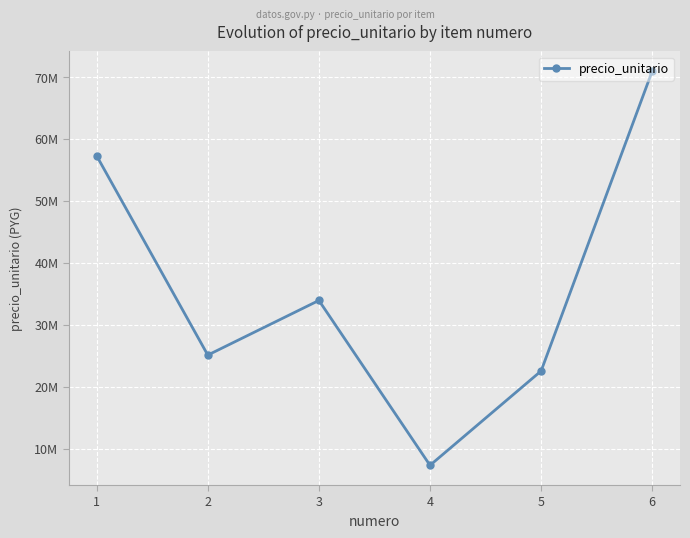

Between 3 and 4, which is larger?

3